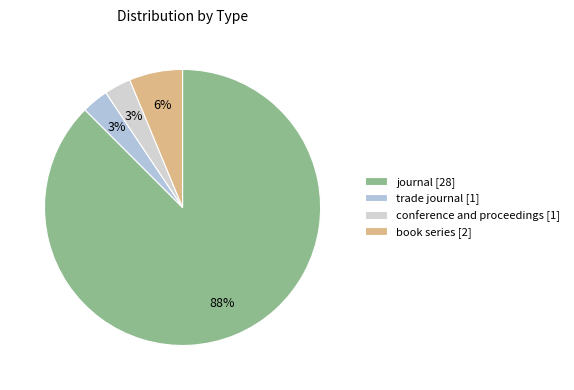

To the nearest percent, what portion does conference and proceedings represent?

3%